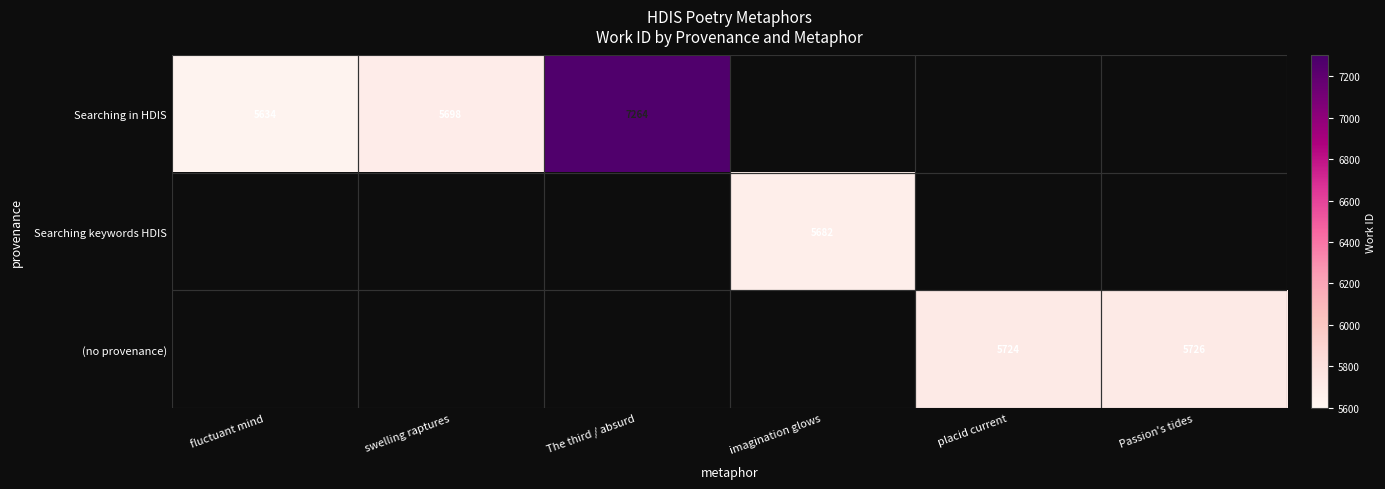

The value of Searching in HDIS at The third / absurd is 12427. True or false?

False